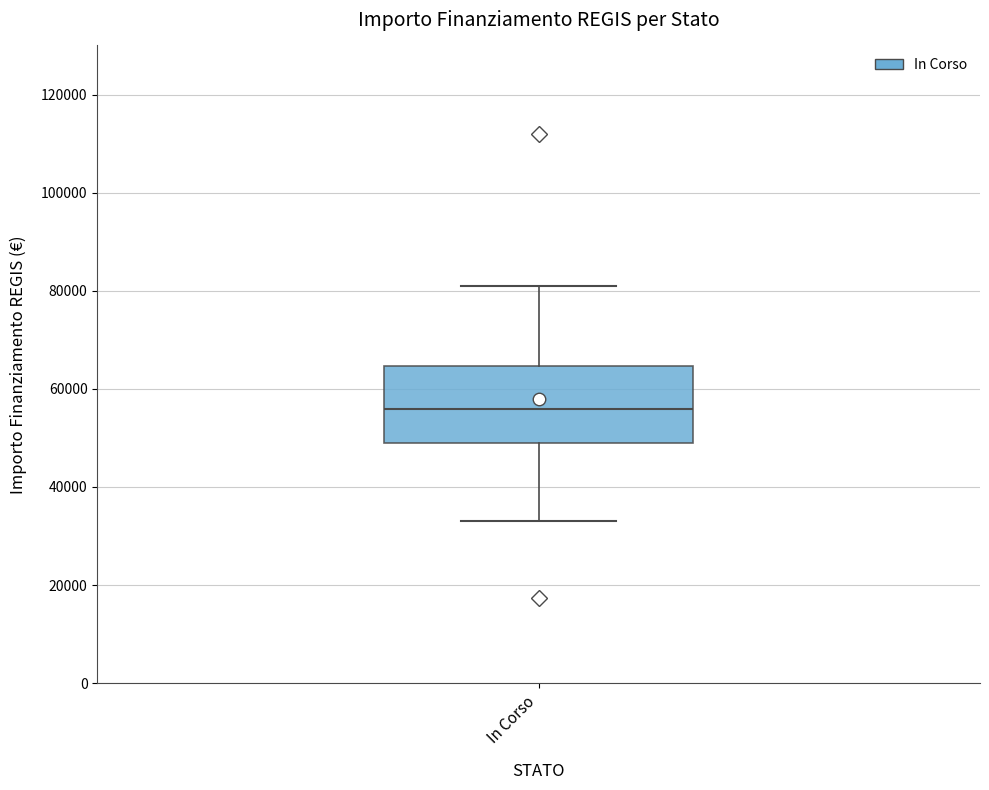

Transcribe this box plot: give where the median line is, the range the box spans, and where the two whiskers end, as read against the y-axis. The values are not printed on the chart, so give them approximately, as read against the axis.

median 56000, box 50000 to 64000, whiskers 32000 to 80000